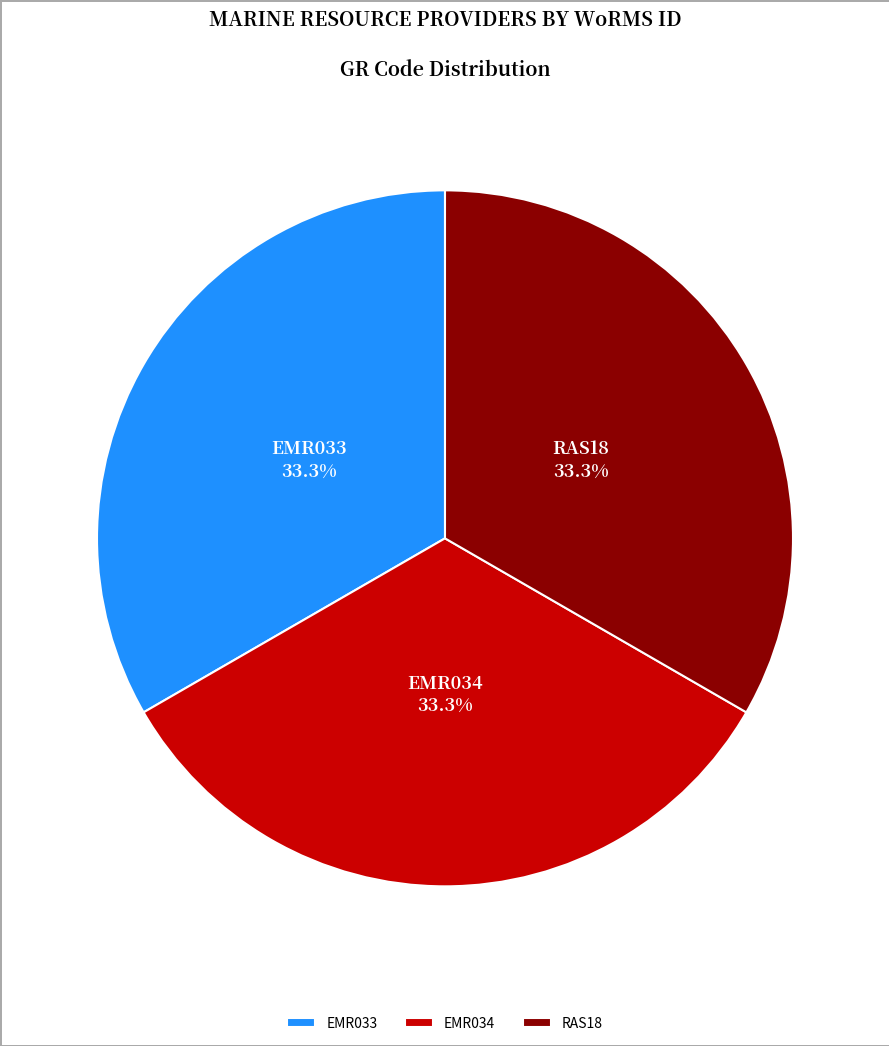

The EMR033 slice represents 44% of the pie. True or false?

False